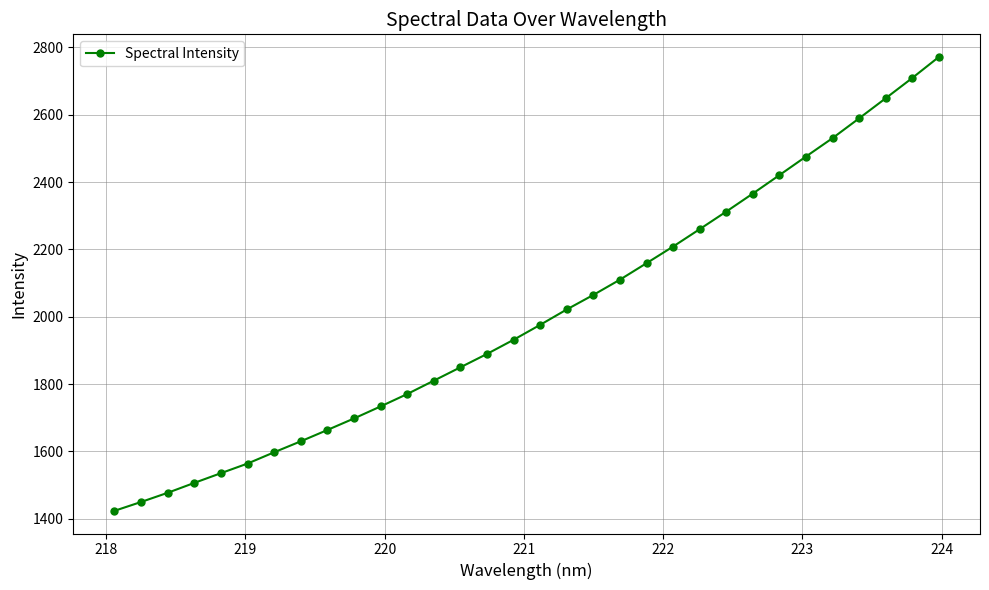

What is the average value?

2004.7